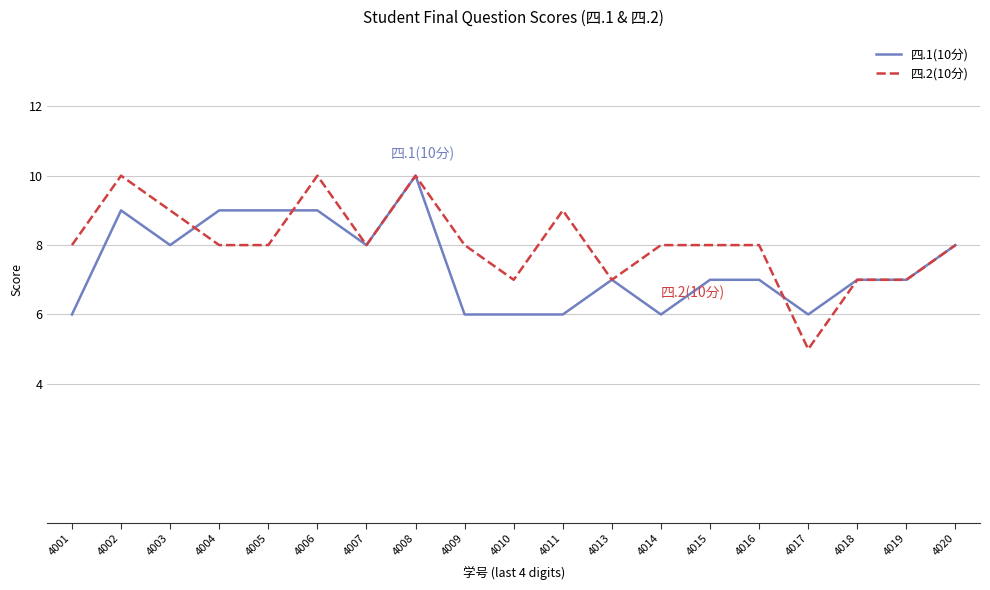

What is the approximate value of 四.2(10分) at 4020?

8